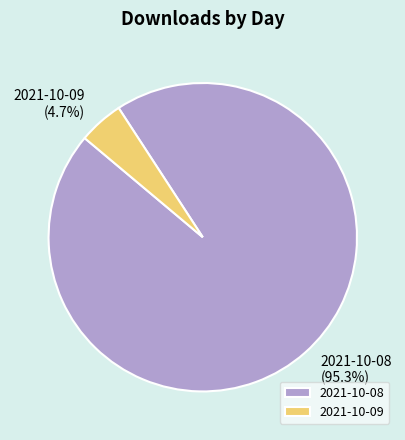

To the nearest percent, what percentage of the pie is 2021-10-08?

95%